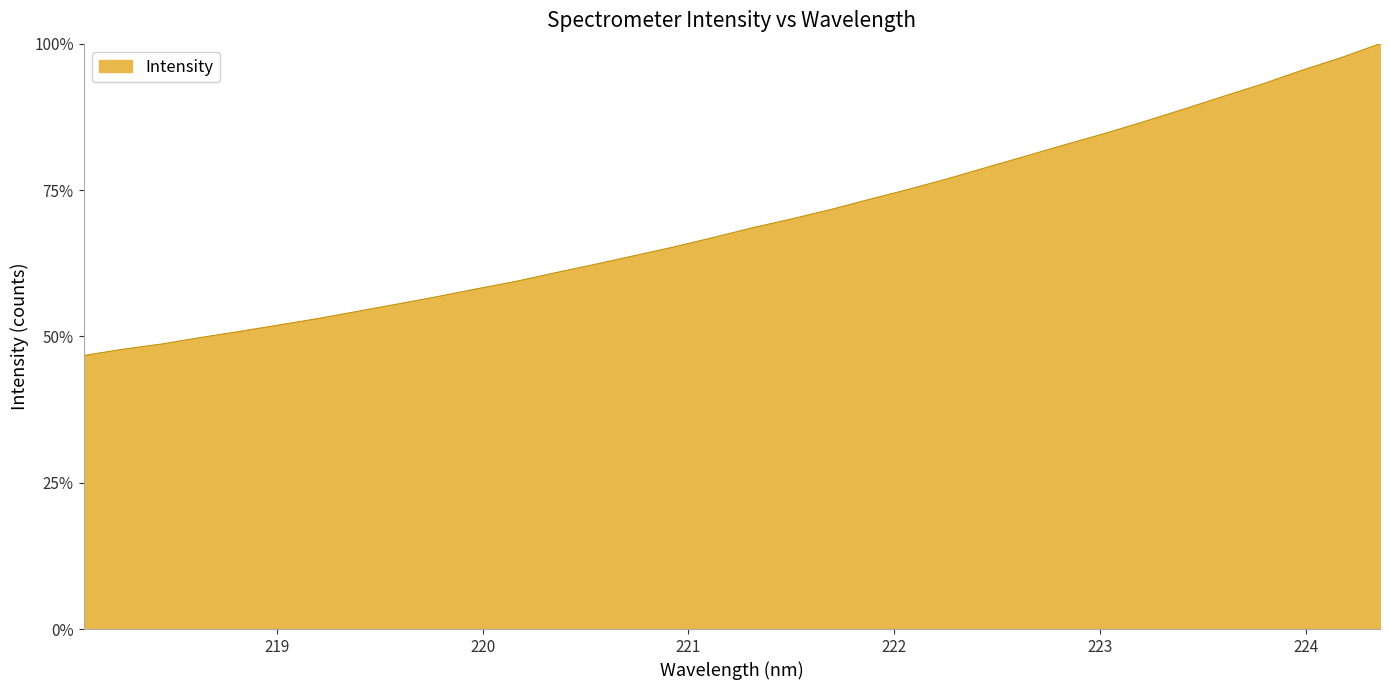

What is the greatest value displayed?

100.0